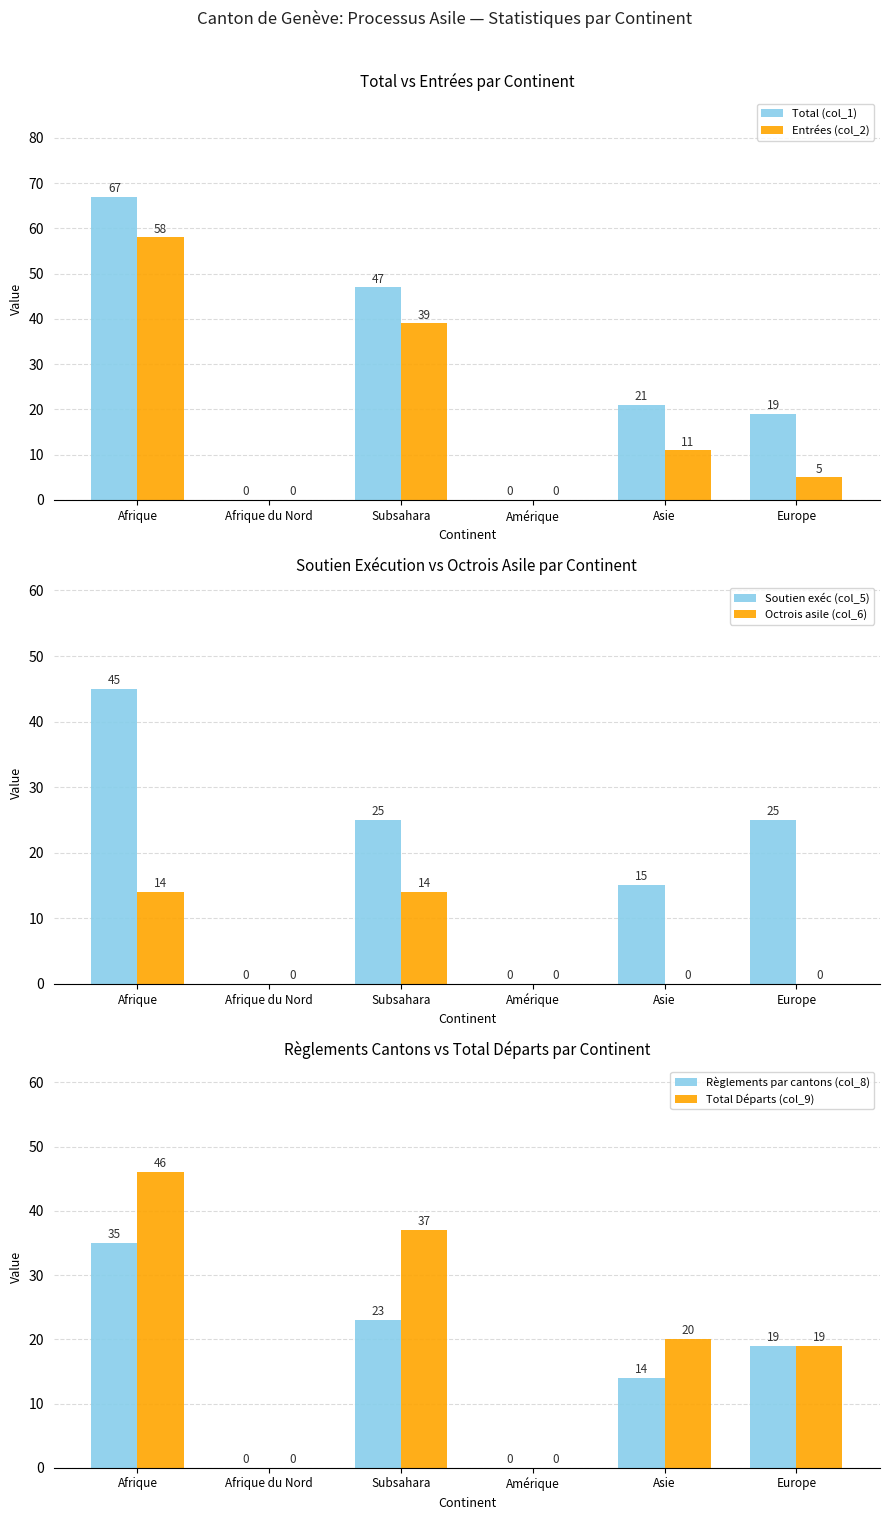

What is the difference between the second highest and minimum values in the Total Départs (col_9) series?

37